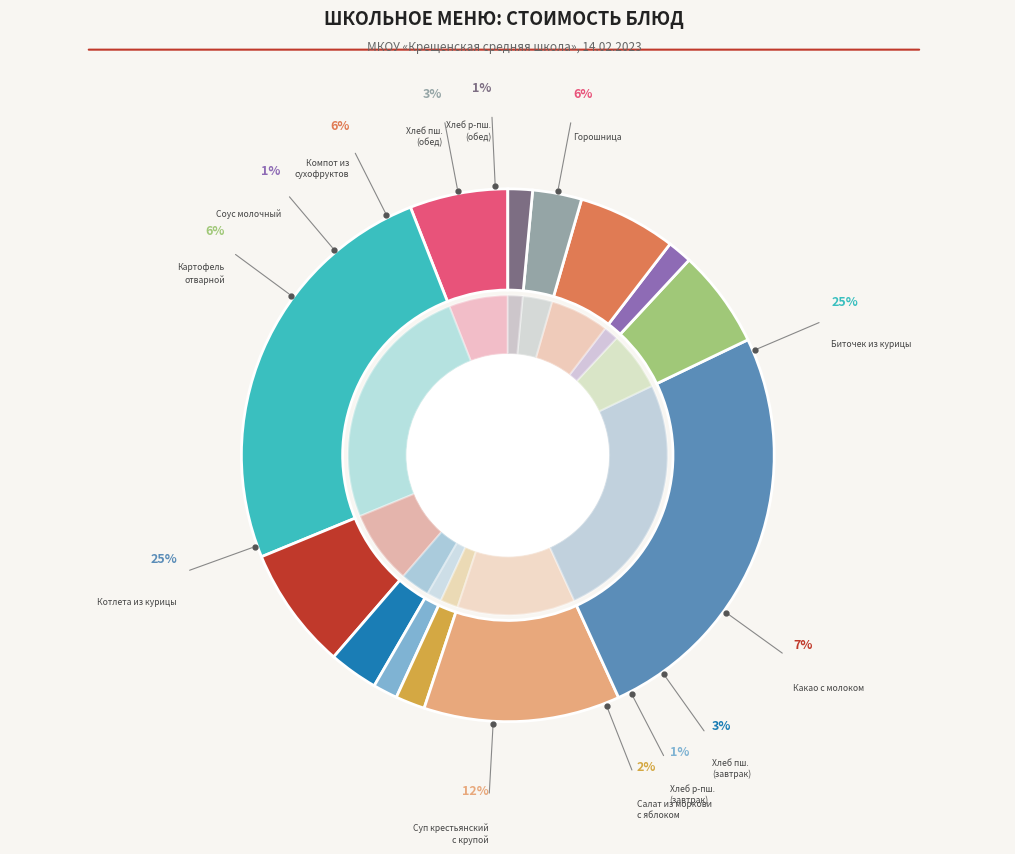

How many segments does this pie chart have?

13